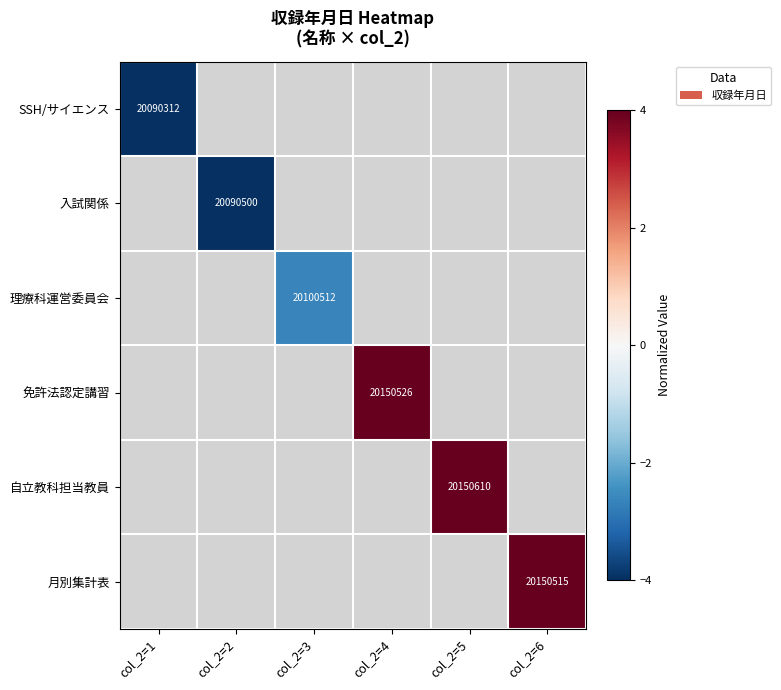

Is it true that 自立教科担当教員 equals 20150610 at col_2=5?

True